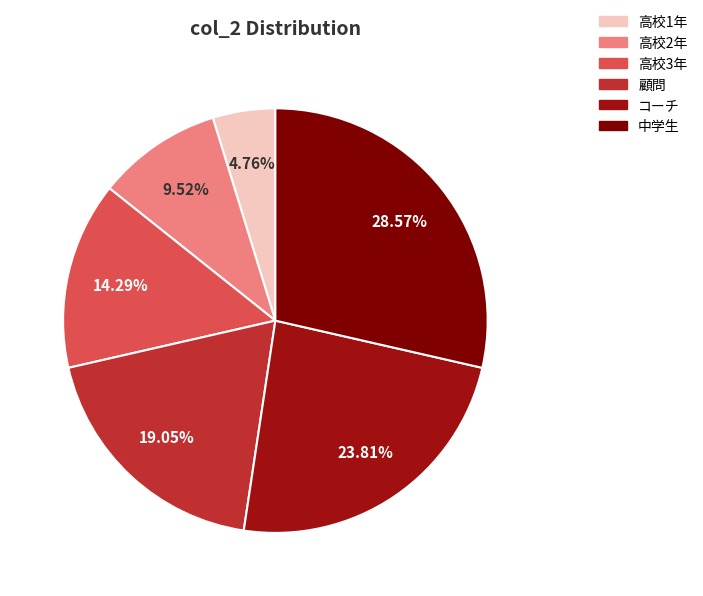

Is 高校3年 the majority of the pie?

No